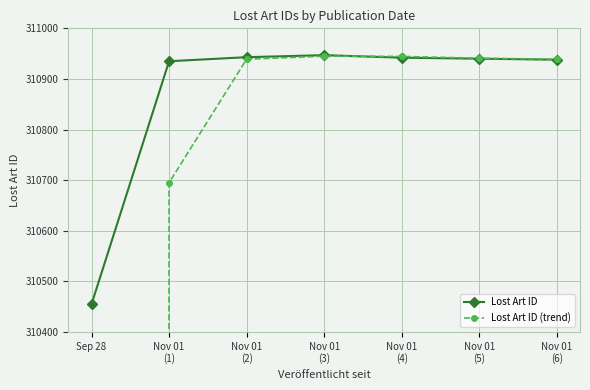

Does the chart display data point markers on the line(s)?

Yes